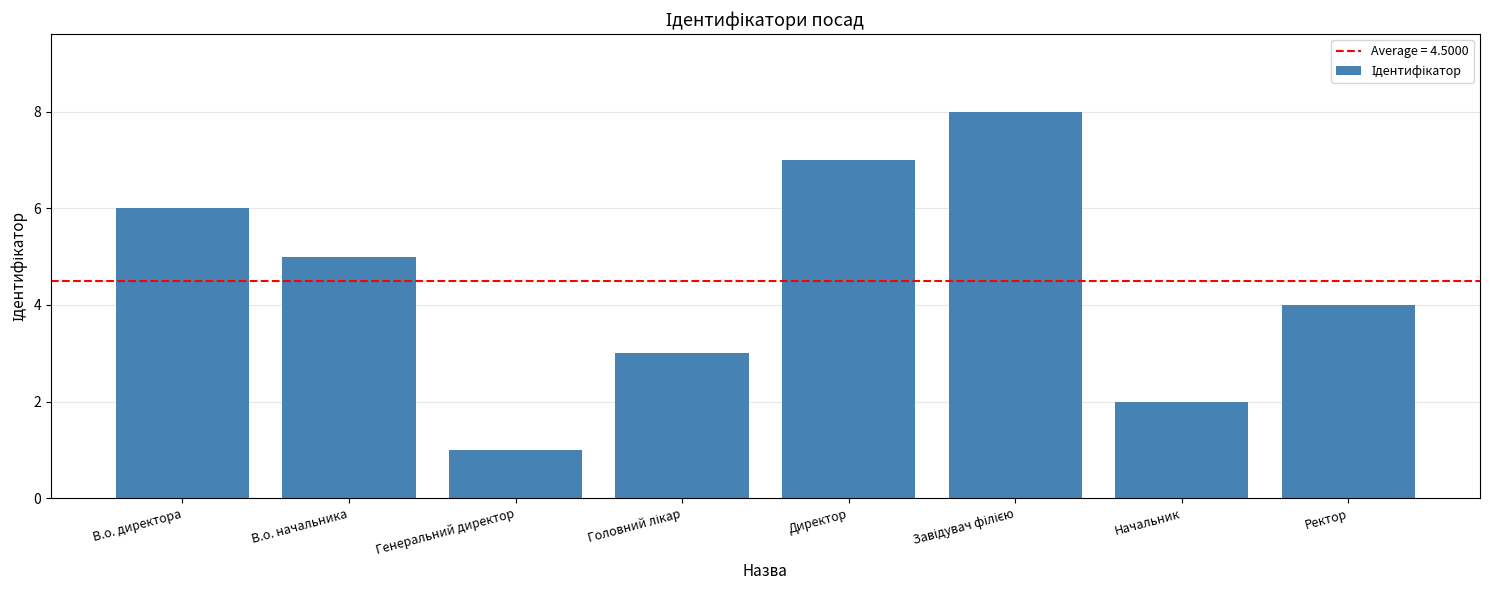

What is the change in value from В.о. директора to Директор?

+1